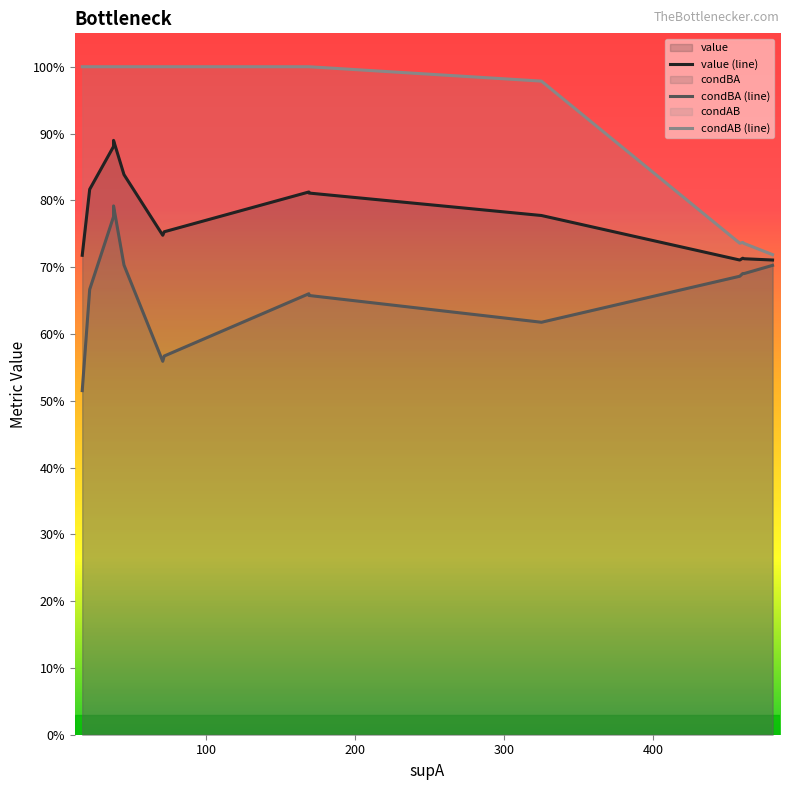

What is the average value of the condBA (line) series?

0.7